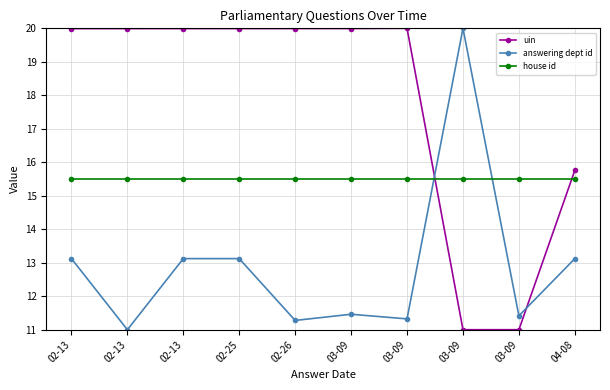

At 02-25, list the series in order from smallest to largest.

answering dept id, house id, uin